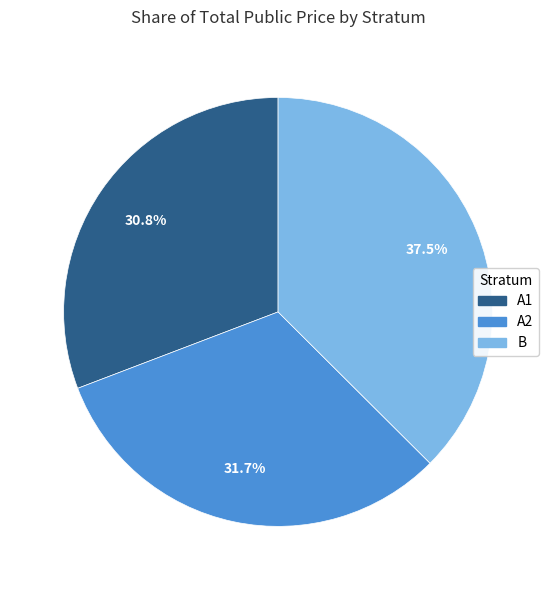

Does any single category account for the majority?

No